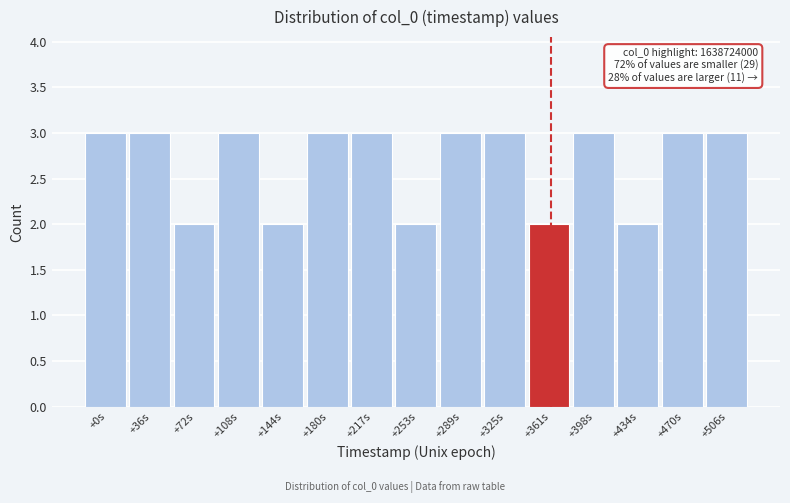

Reading right to left, extract all data points from this chart.

+506s=3	+470s=3	+434s=2	+398s=3	+361s=2	+325s=3	+289s=3	+253s=2	+217s=3	+180s=3	+144s=2	+108s=3	+72s=2	+36s=3	+0s=3